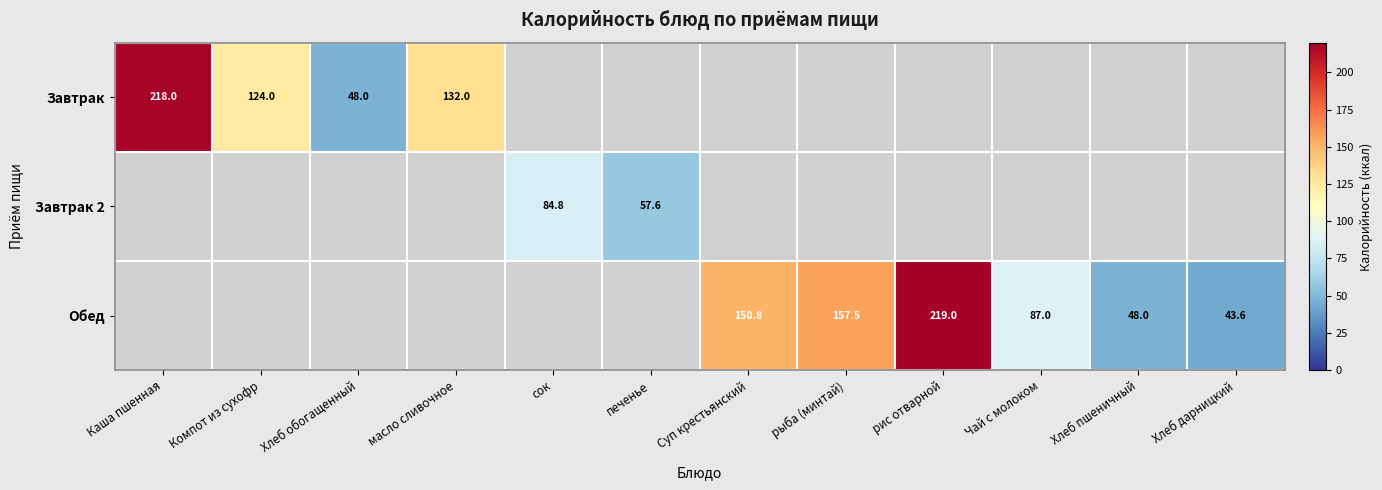

Between Чай с молоком and Компот из сухофр, which is larger?

Компот из сухофр